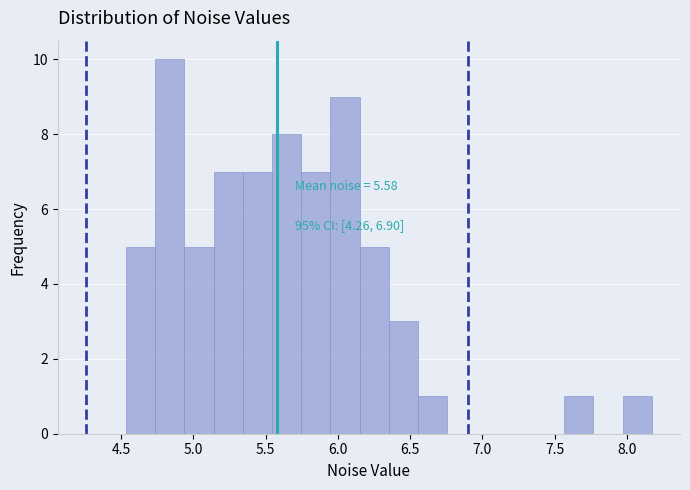

Which range on the x-axis has the tallest bar?

4.75 to 4.95